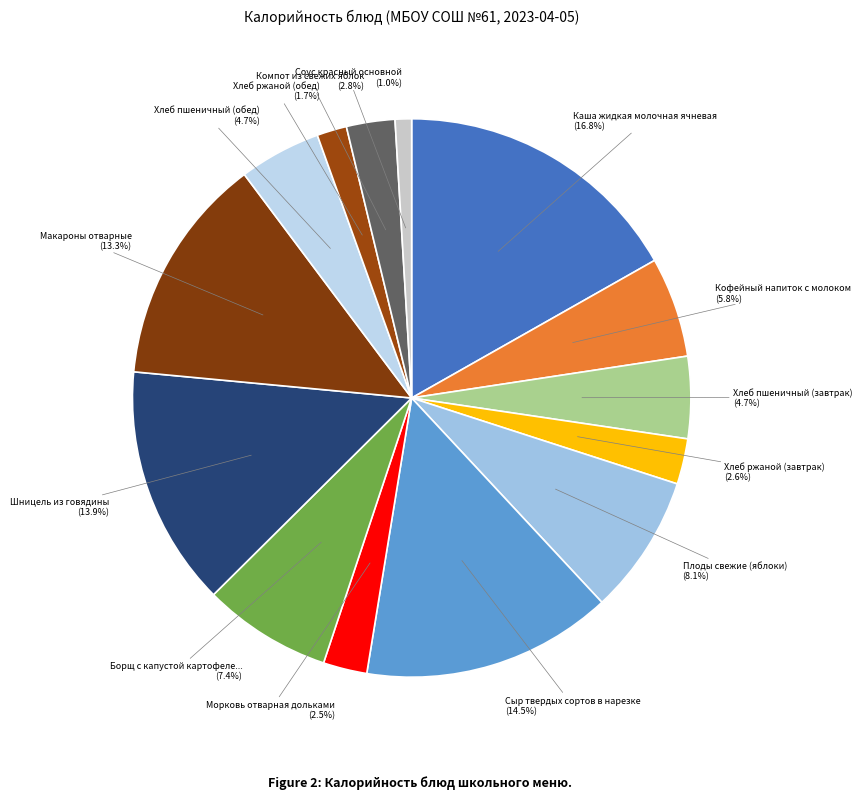

Which category has the biggest portion of the pie?

Каша жидкая молочная ячневая